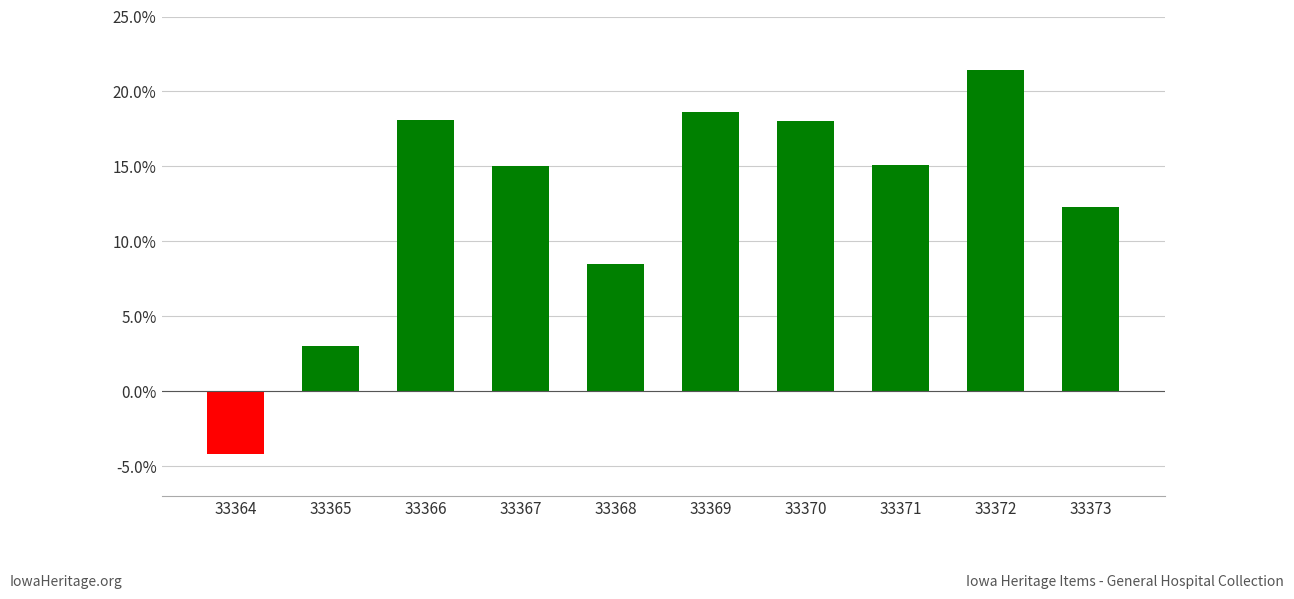

Is it true that the value at 33367 is 15.0?

True